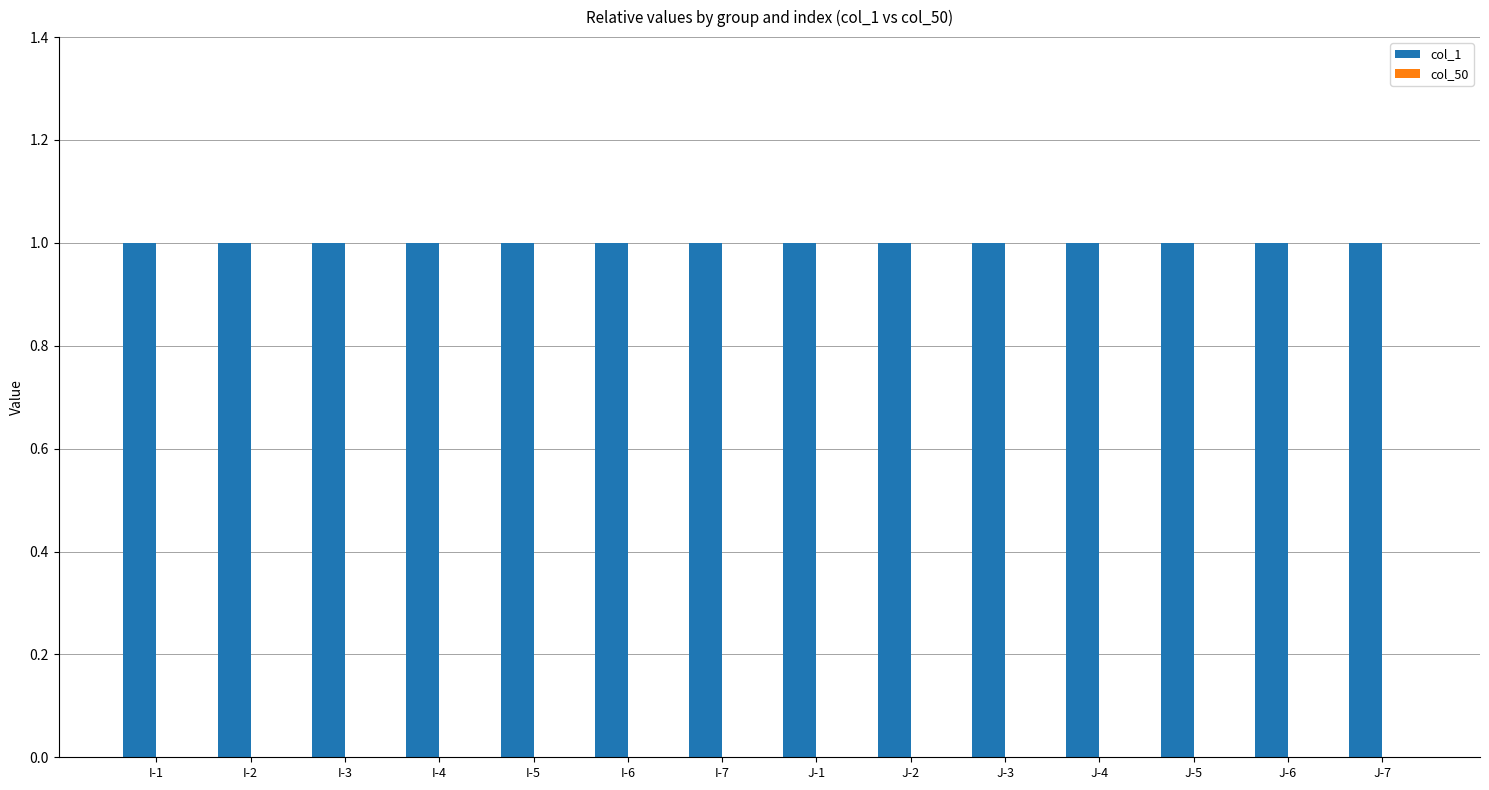

List the series in order of their peak value, highest first.

col_1, col_50